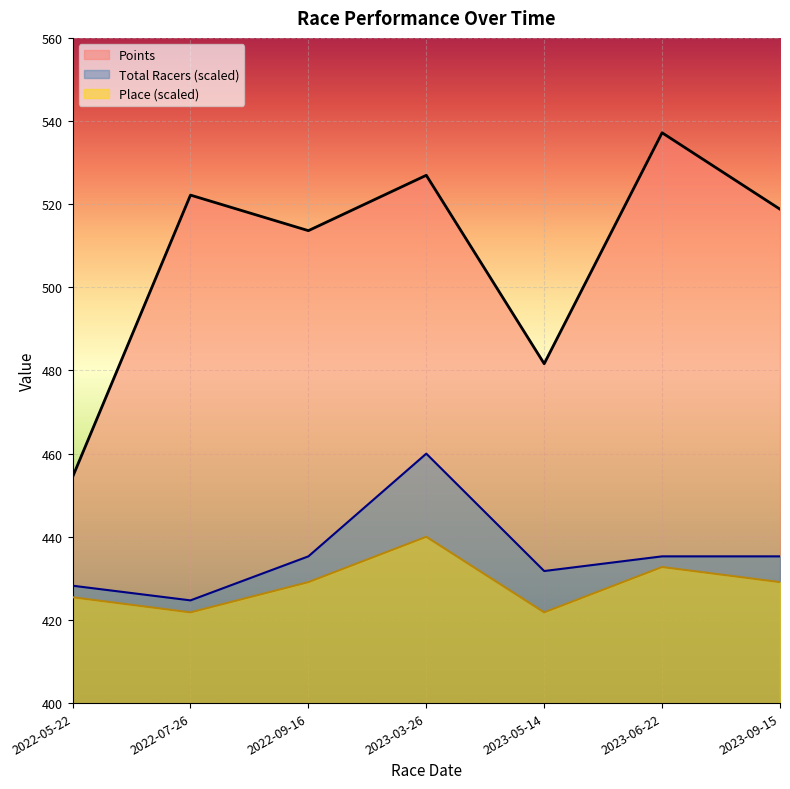

True or false: Total Racers and Place intersect in this chart.

False